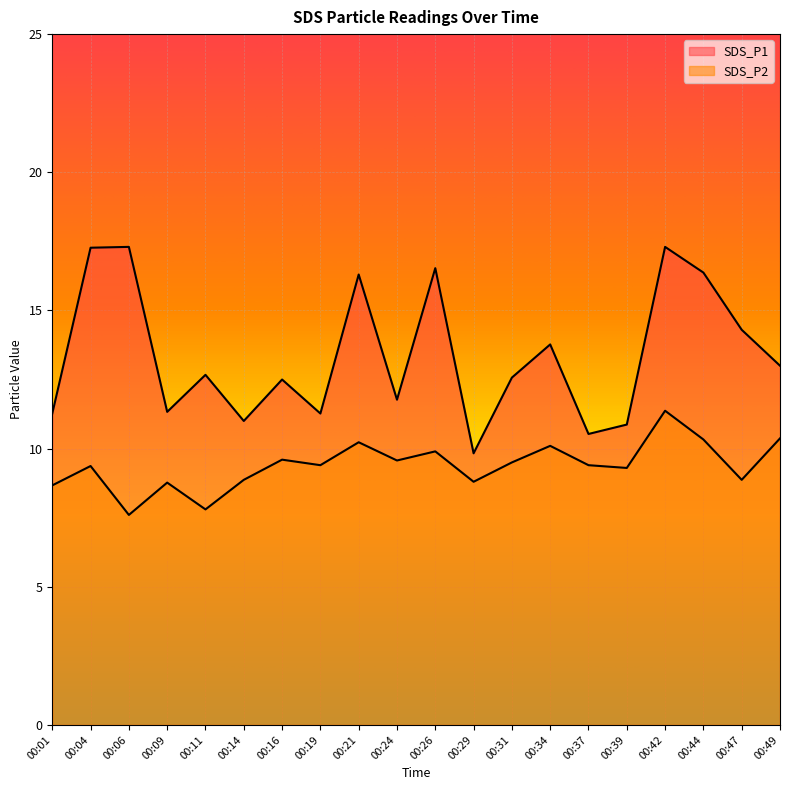

Where does the SDS_P2 series first go above 9?

00:04